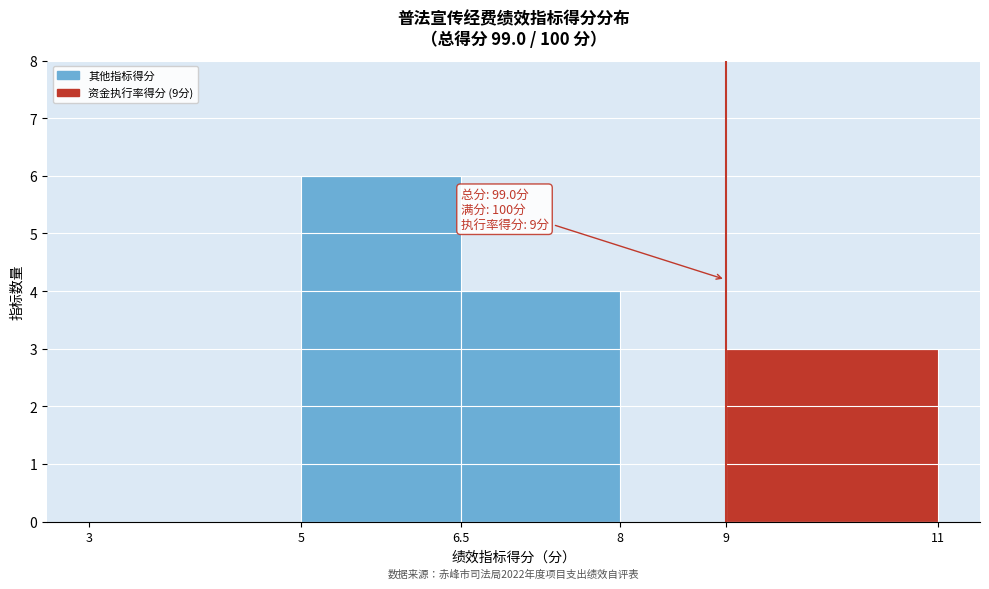

Which range on the x-axis has the tallest bar?

5 to 6.5